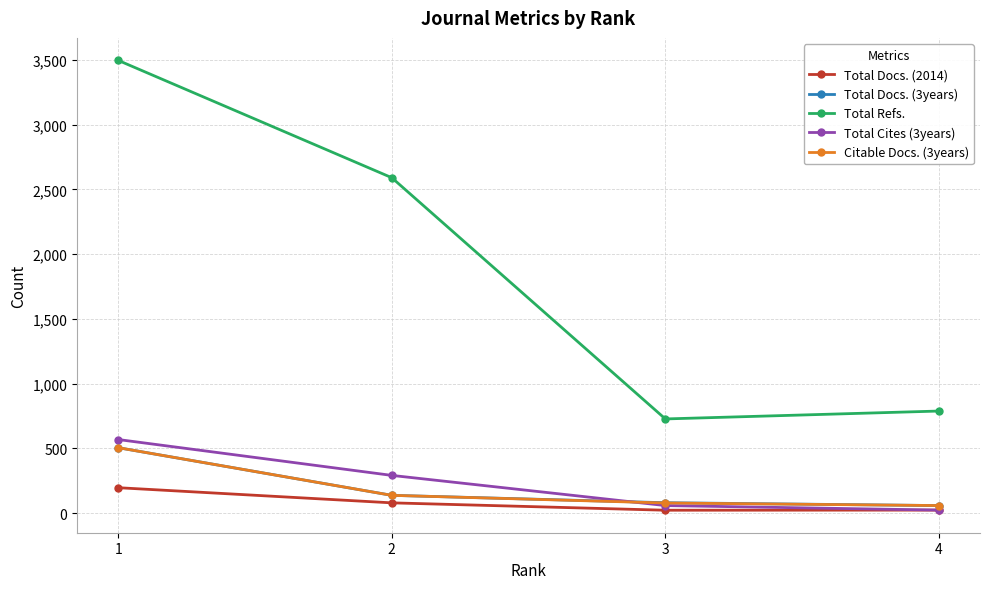

What is the minimum value for Citable Docs. (3years)?

59